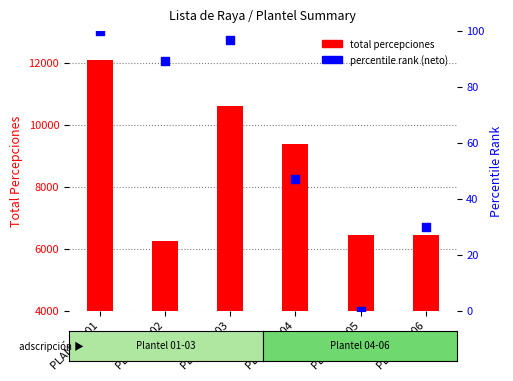

Which series has the largest Y range (max minus min)?

total percepciones